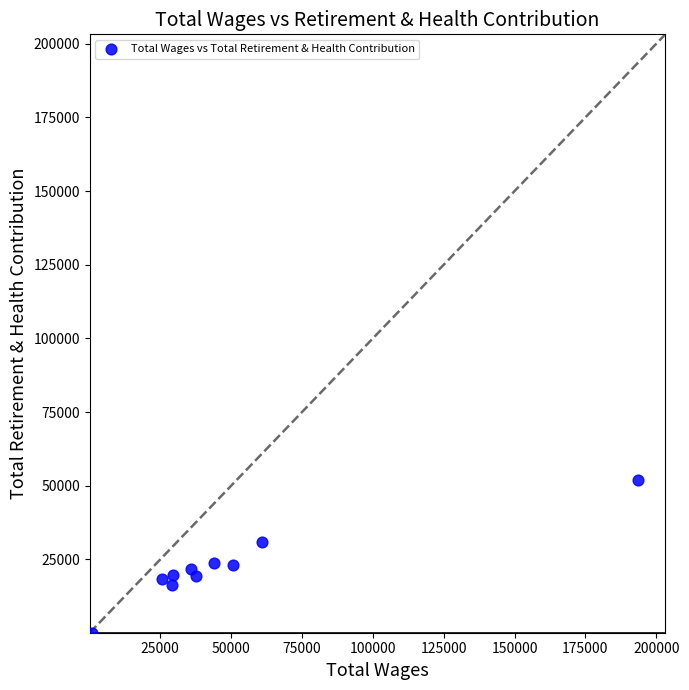

What is the range of Y values (max minus min)?

51988